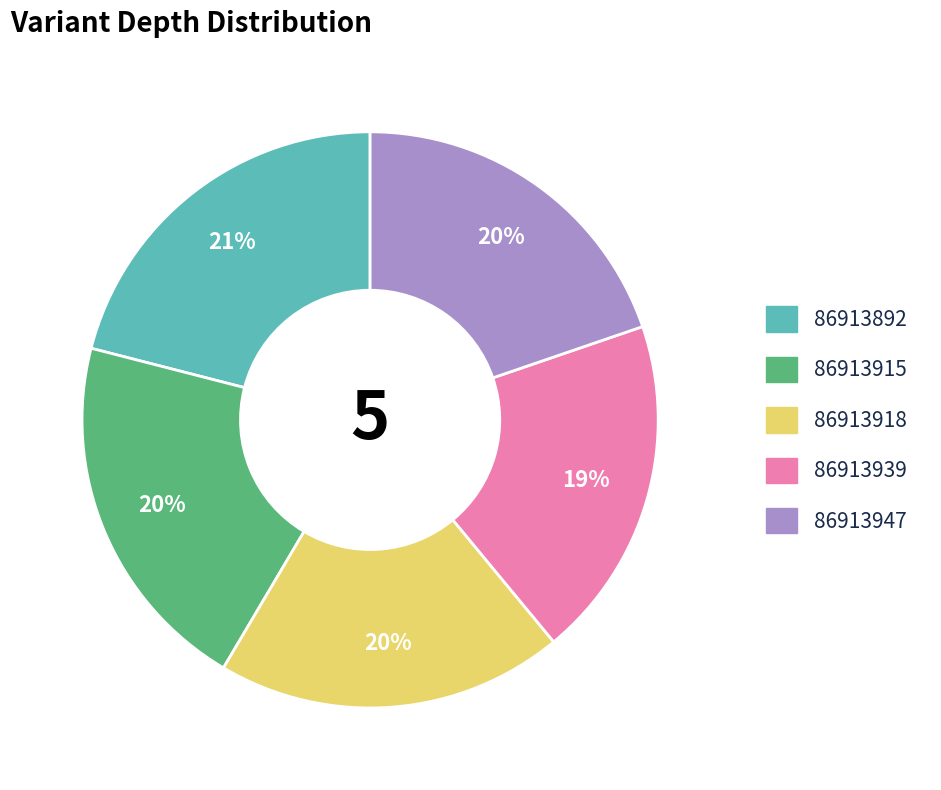

Approximately how many times larger is the value at 86913915 compared to 86913892?

1.0